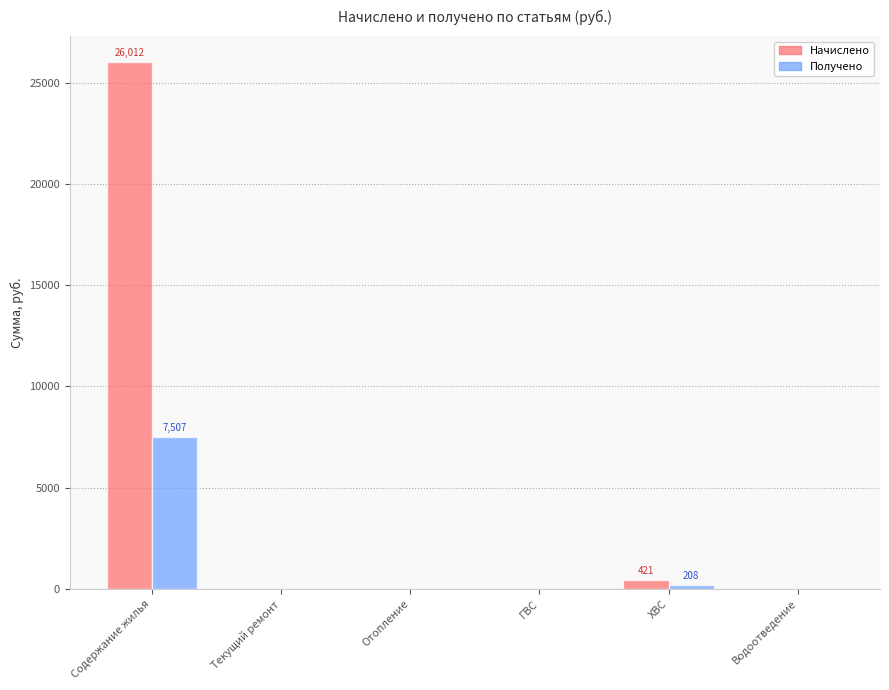

What is the sum of all Начислено values?

26432.2